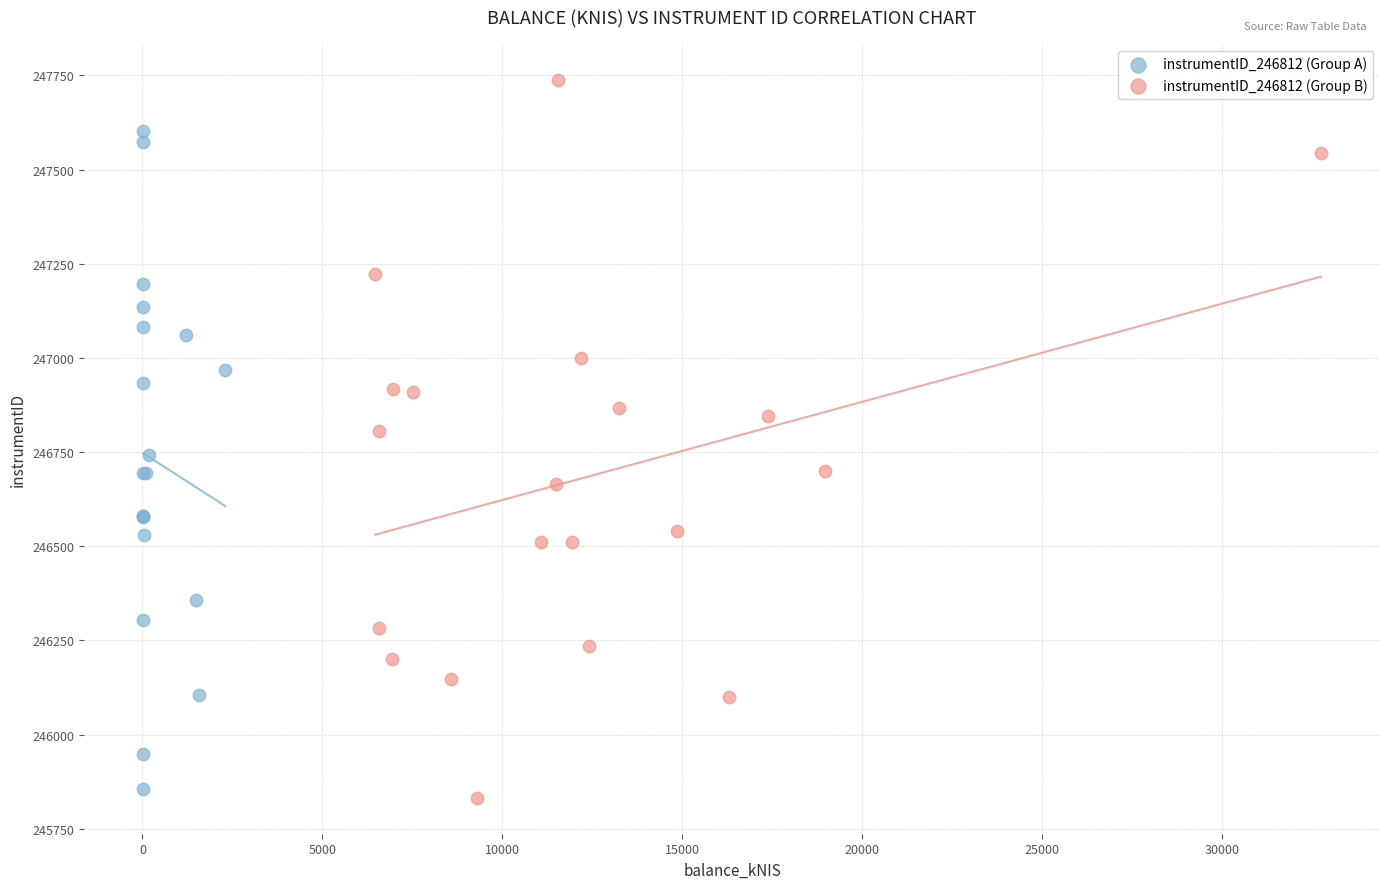

Which series has the largest Y range (max minus min)?

instrumentID_246812 (Group B)